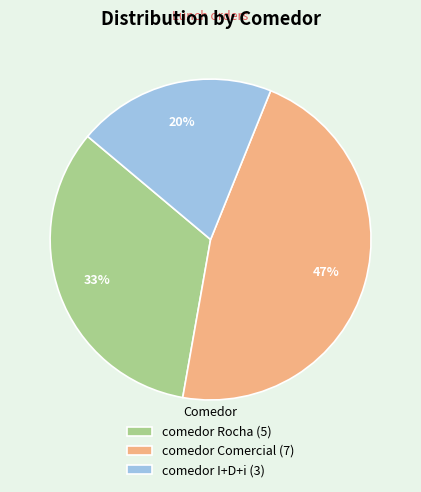

How many segments does this pie chart have?

3